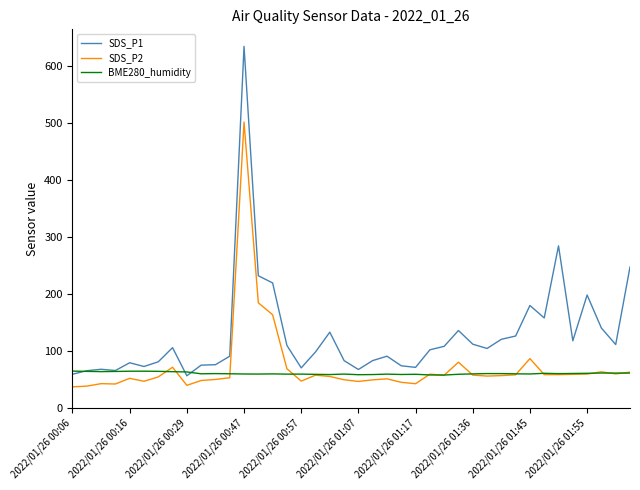

How many lines are shown in the chart?

3